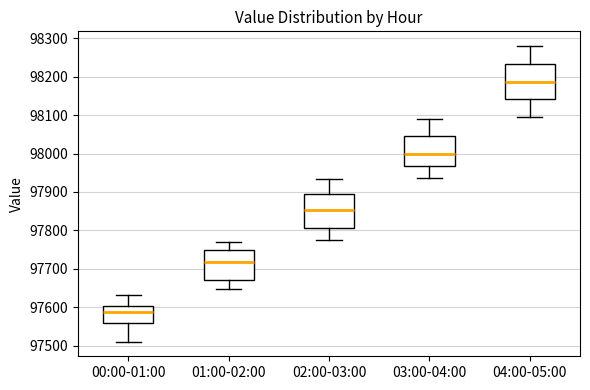

Reading left to right, transcribe this box plot: for each box, give where its median line is, the range the box spans, and where its two whiskers end, as read against the y-axis. The values are not printed on the chart, so give them approximately, as read against the axis.

00:00-01:00: median 97590, box 97560 to 97600, whiskers 97510 to 97630
01:00-02:00: median 97720, box 97670 to 97750, whiskers 97650 to 97770
02:00-03:00: median 97850, box 97810 to 97900, whiskers 97770 to 97930
03:00-04:00: median 98000, box 97970 to 98040, whiskers 97940 to 98090
04:00-05:00: median 98190, box 98140 to 98230, whiskers 98100 to 98280